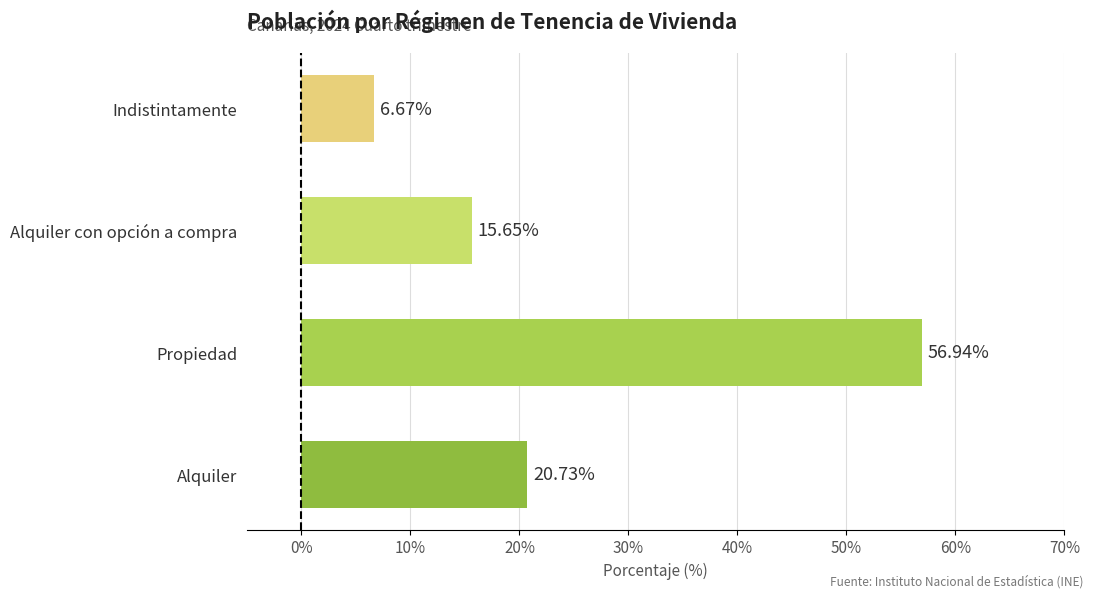

What is the change in value from Alquiler to Indistintamente?

-14.1